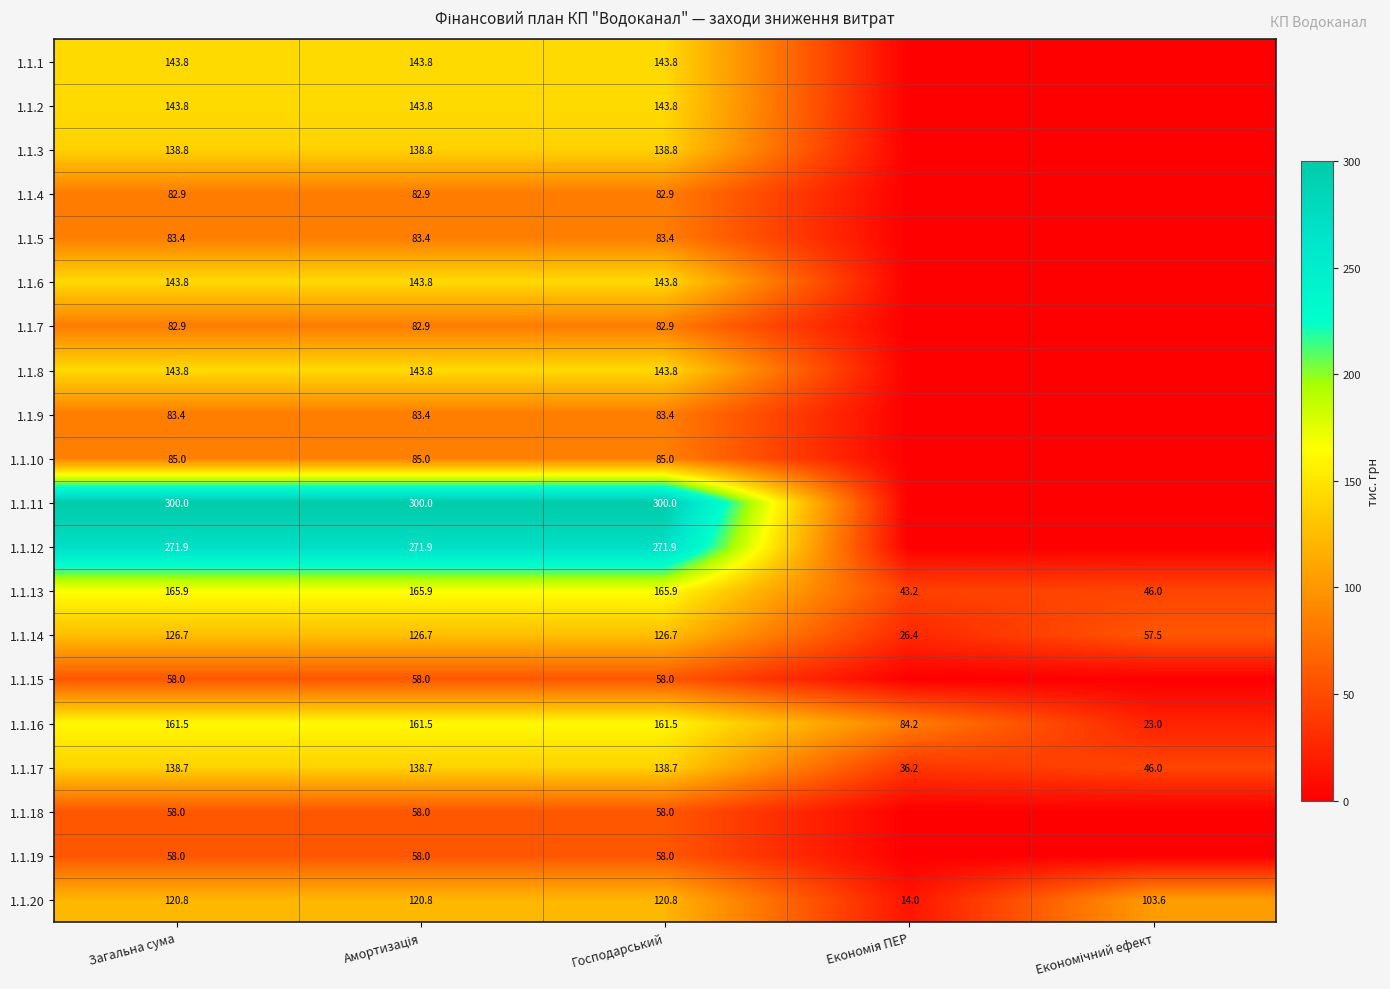

At which label does 1.1.20 first exceed 120?

Загальна сума